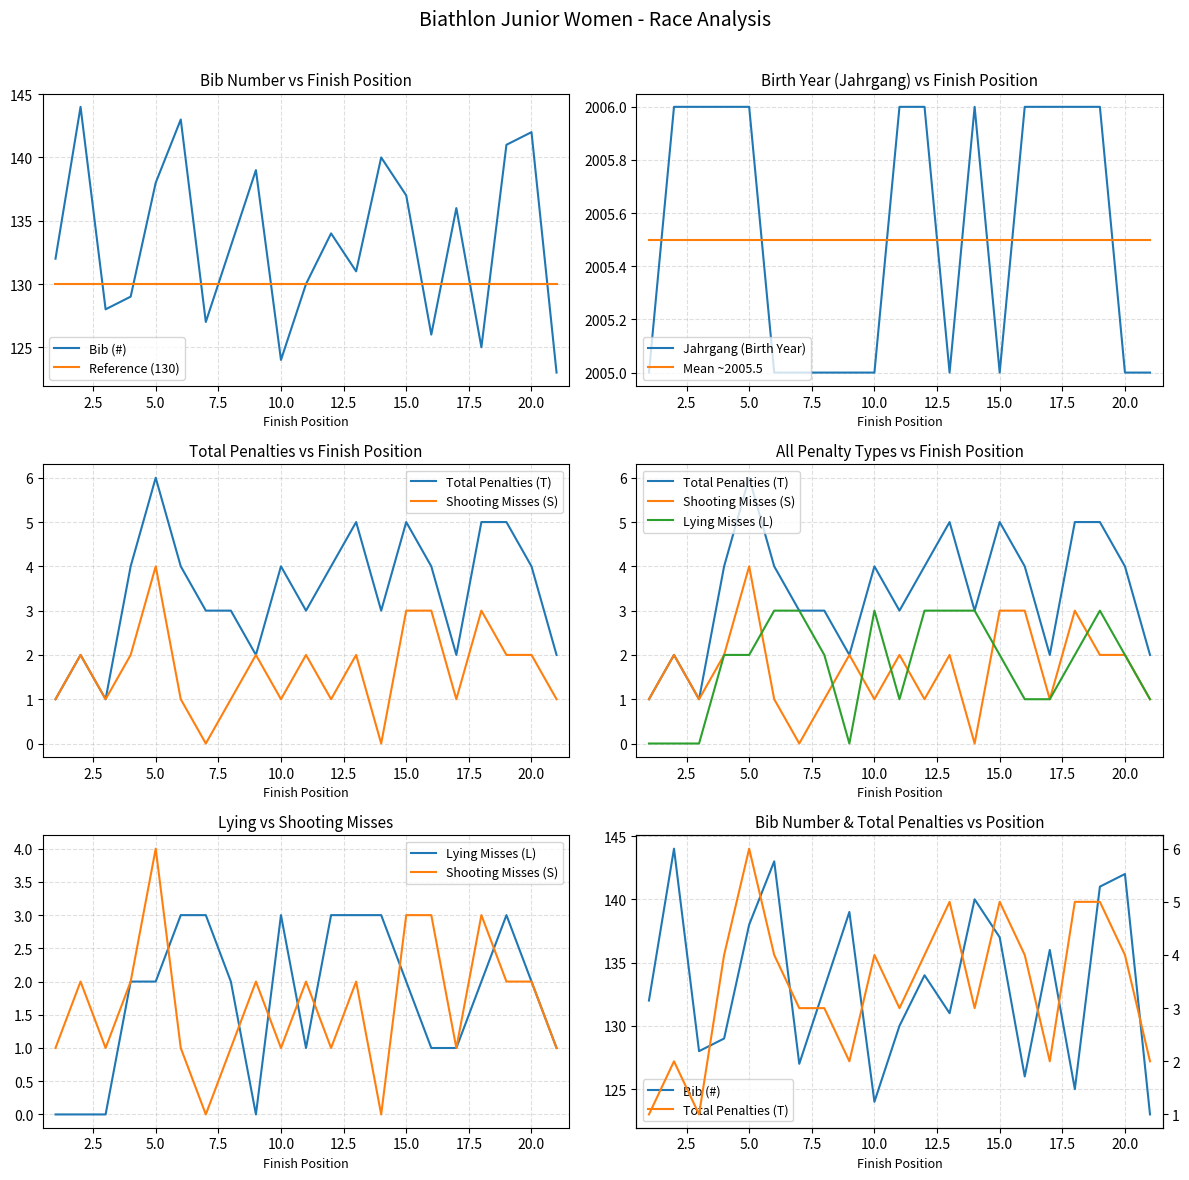

The Bib (#) series shows 224 at 20. True or false?

False